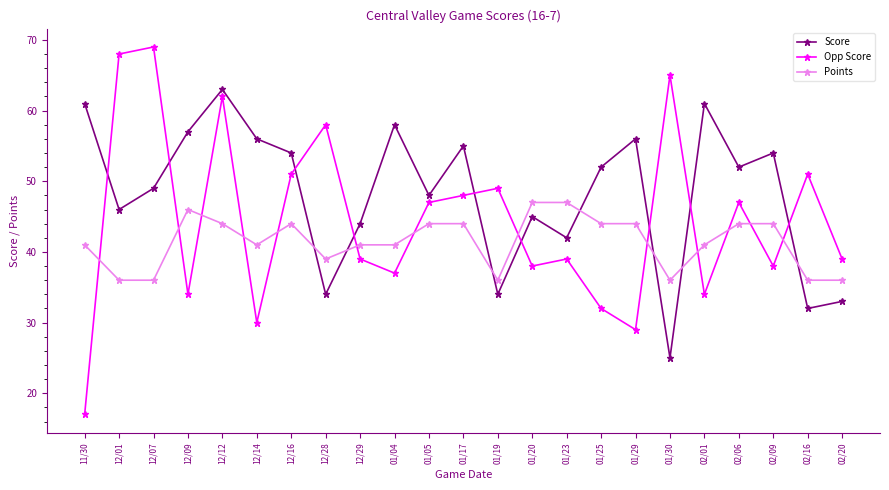

What position from the right is 11/30?

23